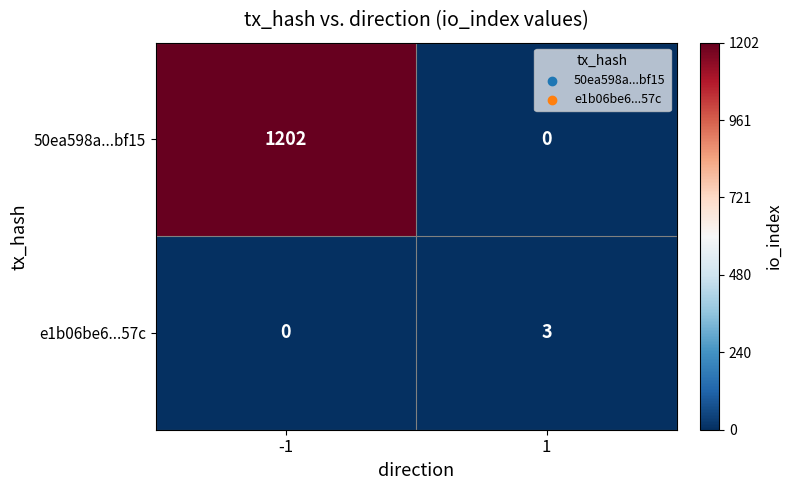

At 1, list the series in order from largest to smallest.

e1b06be6...57c, 50ea598a...bf15